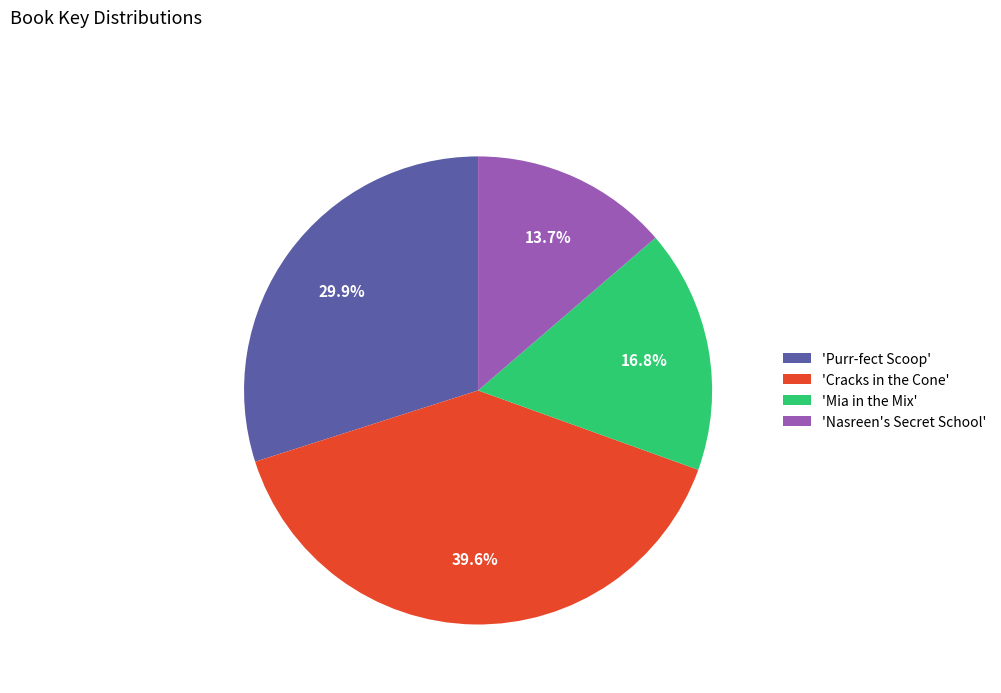

To the nearest percent, what is the difference between the largest and smallest slice percentages?

26%